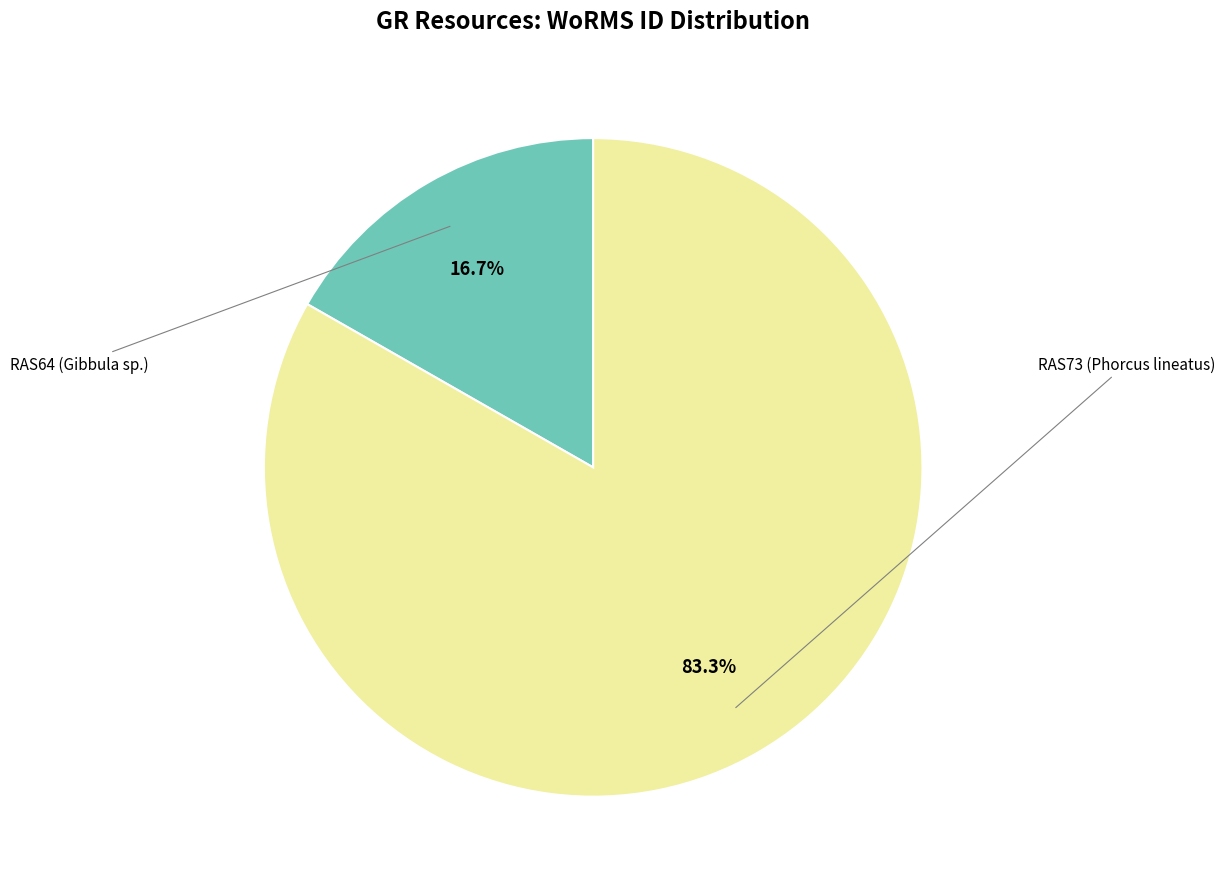

Does any single category account for the majority?

Yes